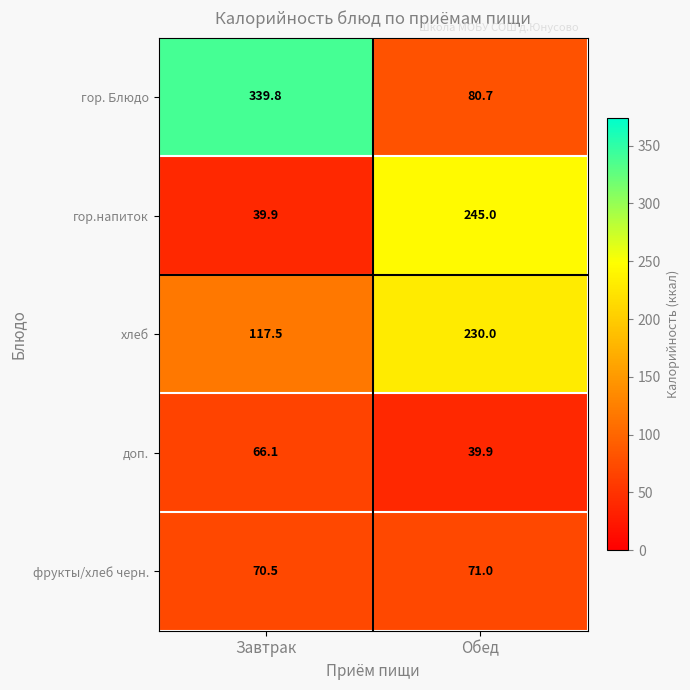

What is the total value across all series at Завтрак?

633.8